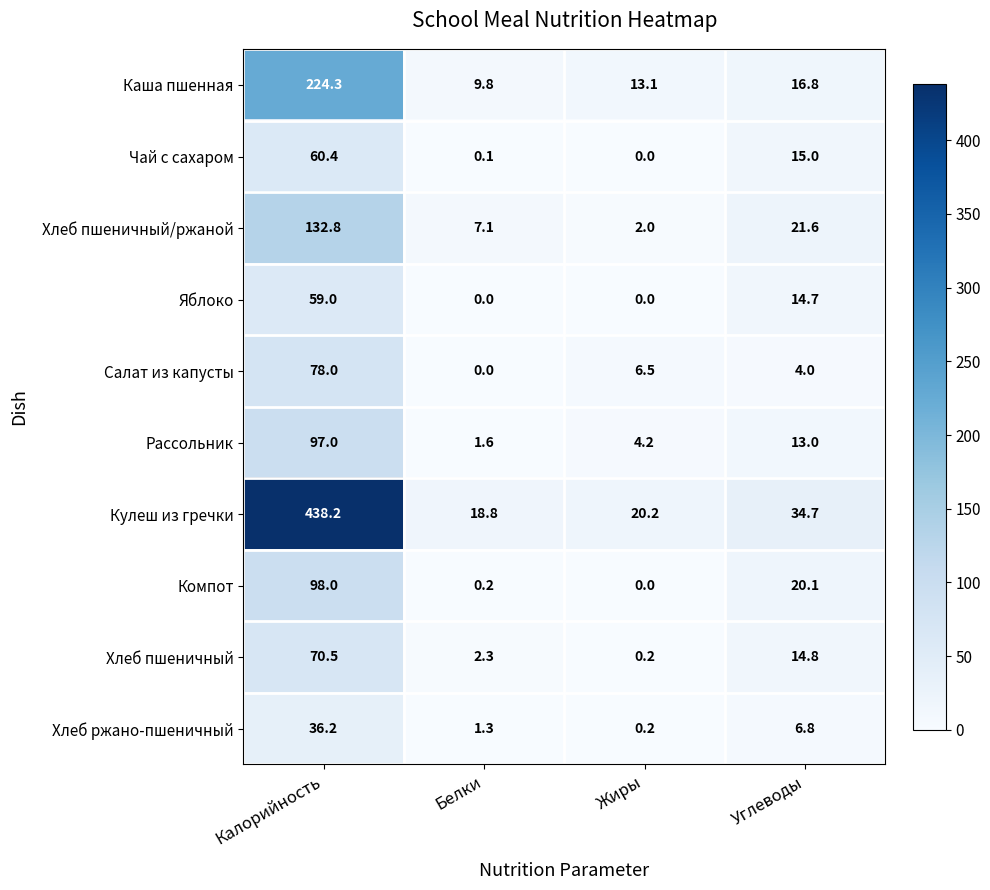

List the series in order of their peak value, highest first.

Кулеш из гречки, Каша пшенная, Хлеб пшеничный/ржаной, Компот, Рассольник, Салат из капусты, Хлеб пшеничный, Чай с сахаром, Яблоко, Хлеб ржано-пшеничный